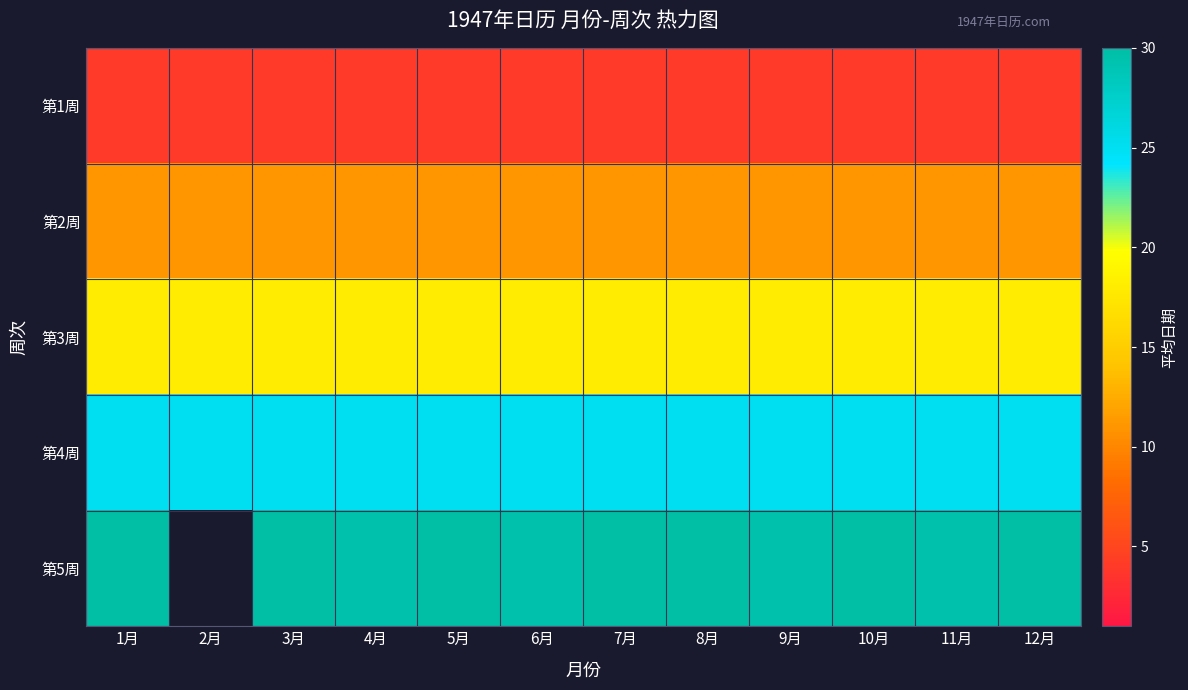

What is the maximum value for 第2周?

11.0